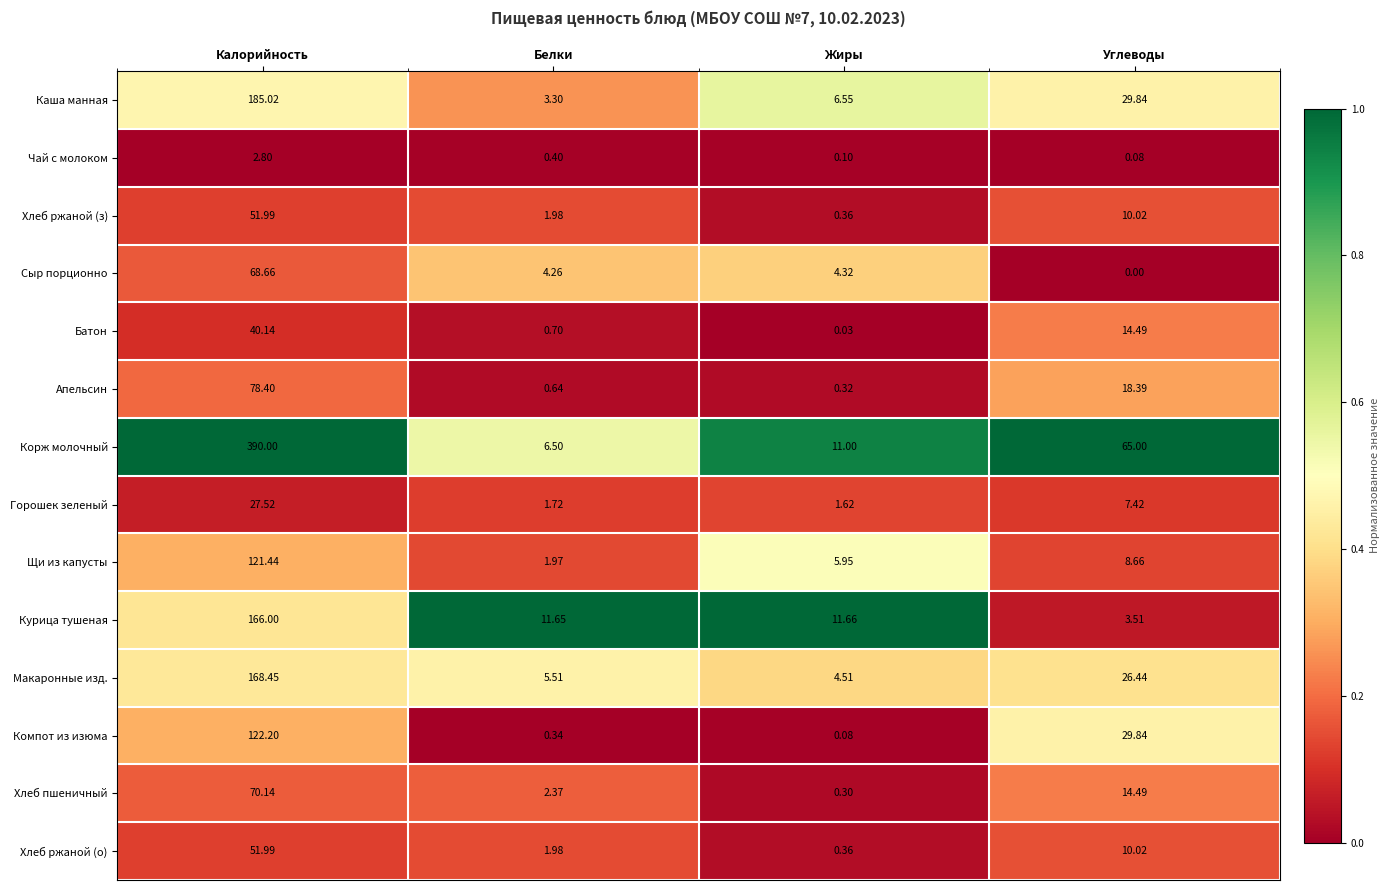

At which label does Чай с молоком reach its minimum?

Углеводы